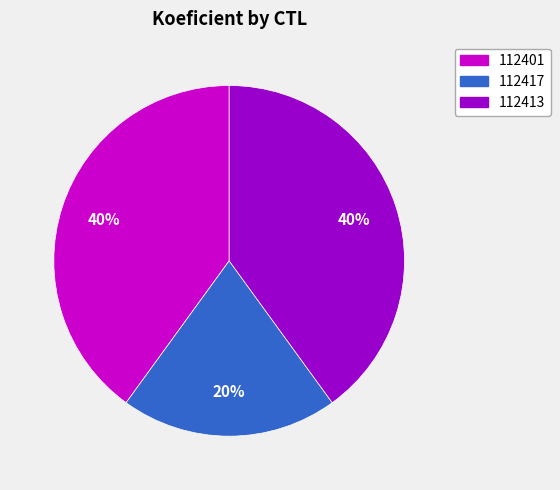

What is the smallest slice in the pie chart?

112417